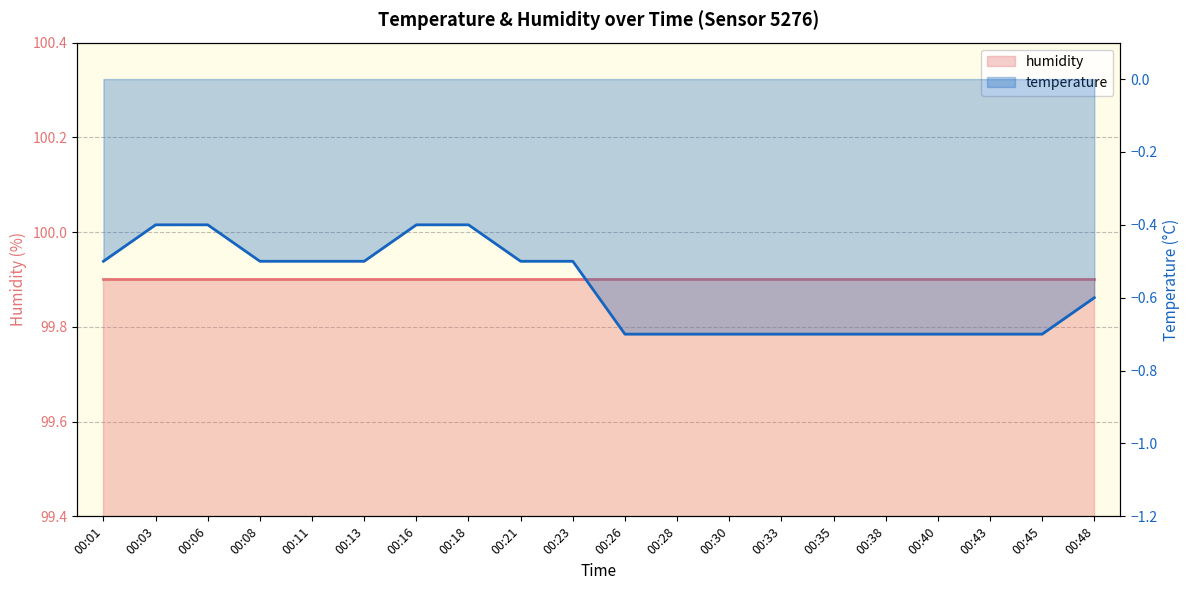

Between 00:33 and 00:13, which is larger?

00:13